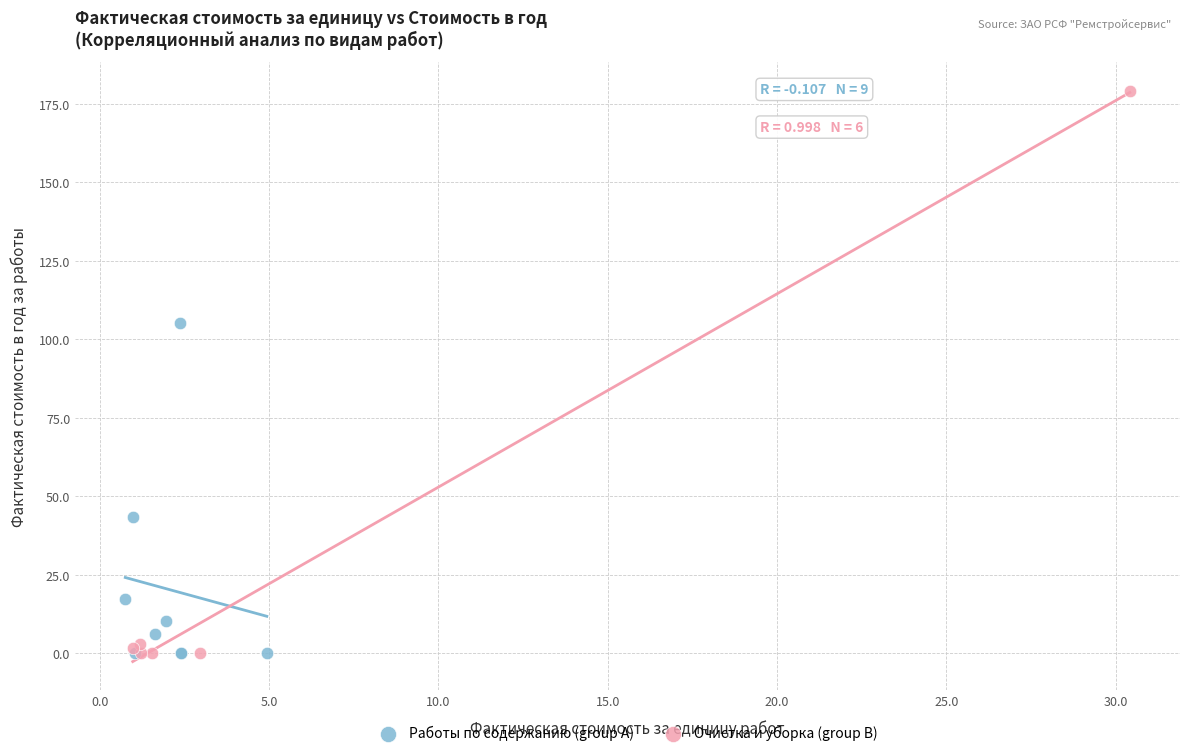

Which series reaches the maximum Y coordinate?

Очистка и уборка (group B)